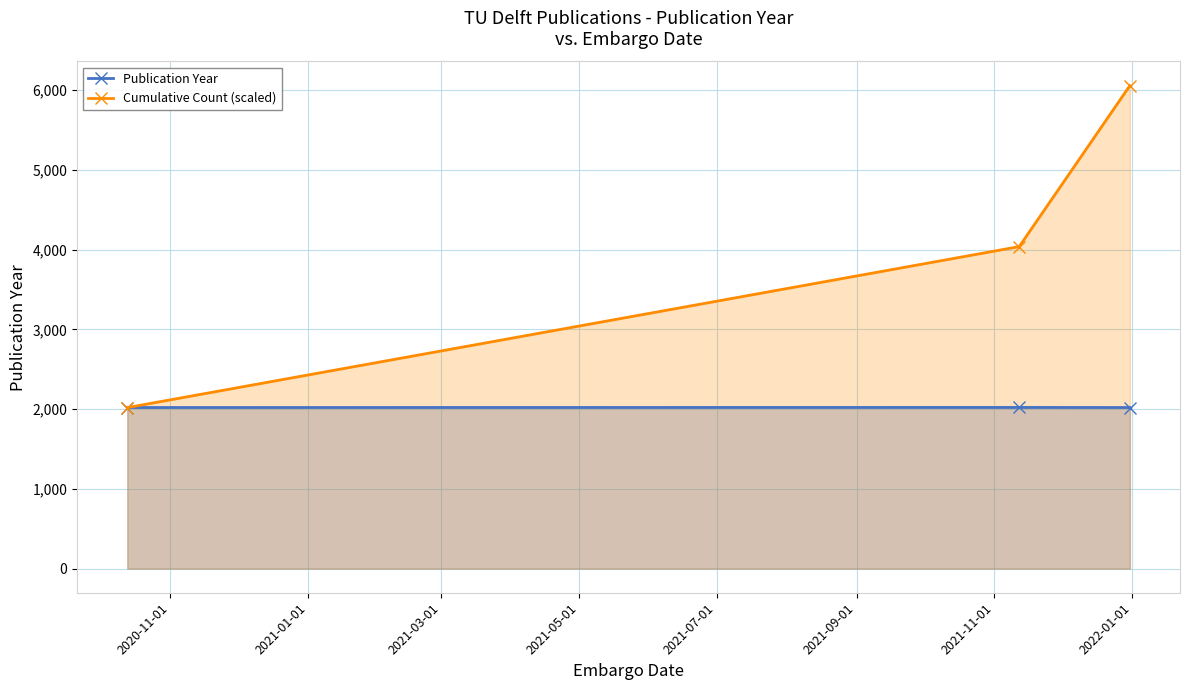

List the series in order of their overall mean, highest first.

Cumulative Count (scaled), Publication Year